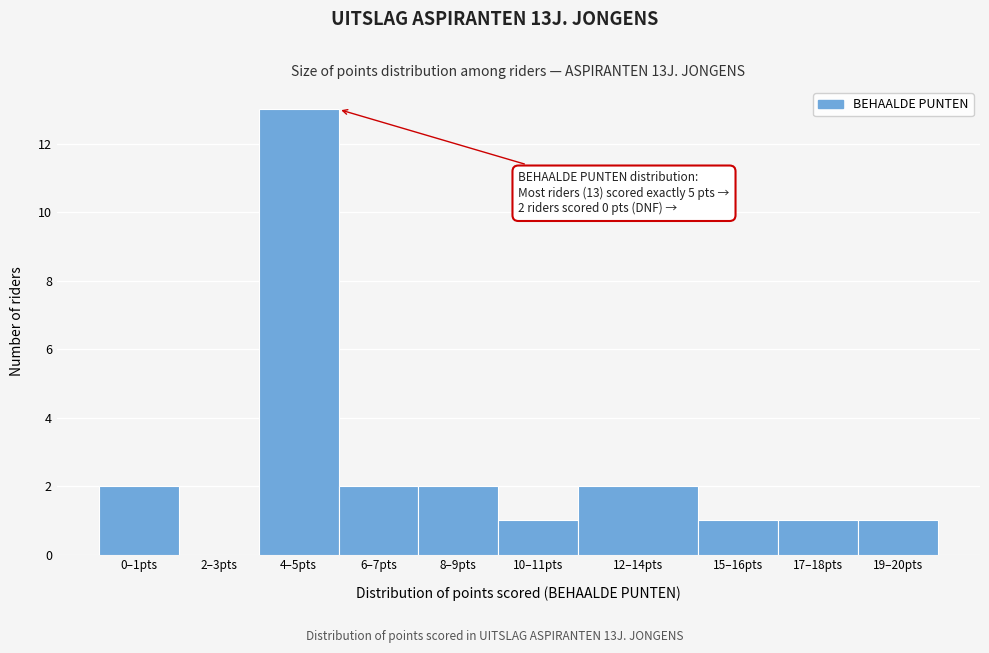

Reading left to right, transcribe all the data shown in this chart.

0–1pts=2	2–3pts=0	4–5pts=13	6–7pts=2	8–9pts=2	10–11pts=1	12–14pts=2	15–16pts=1	17–18pts=1	19–20pts=1